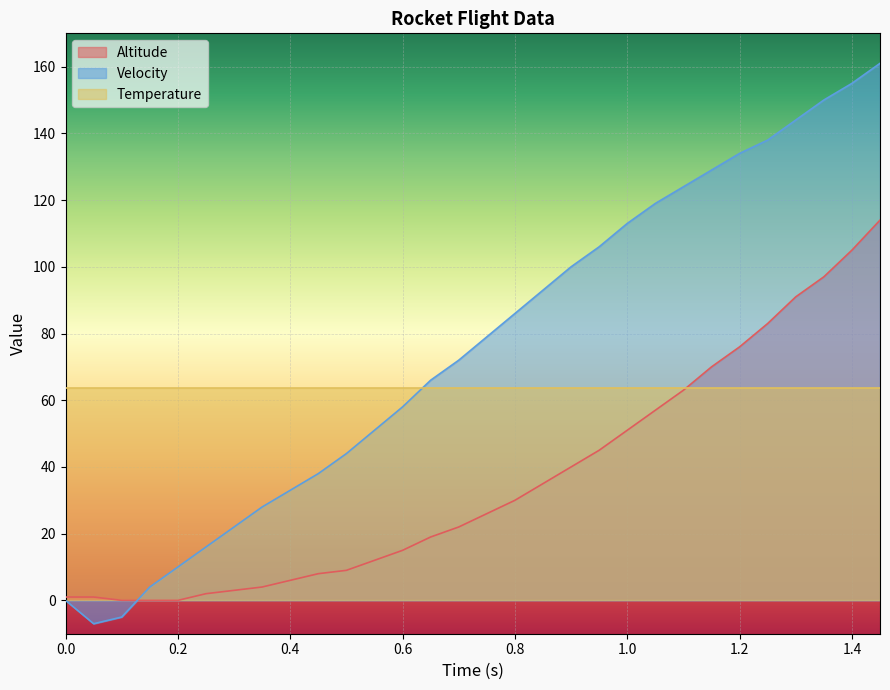

True or false: Temperature has a value of 63.6 at 0.0.

True